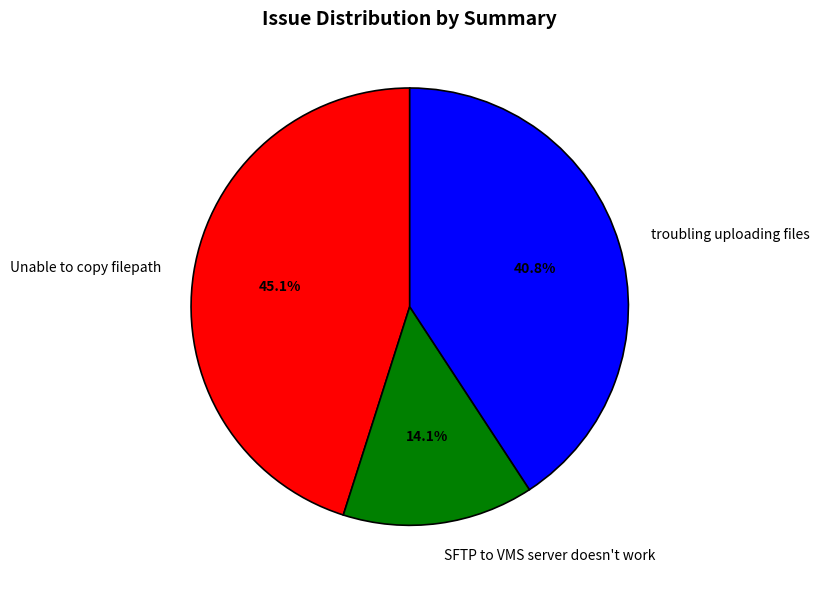

Between SFTP to VMS server doesn't work and Unable to copy filepath, which is larger?

Unable to copy filepath